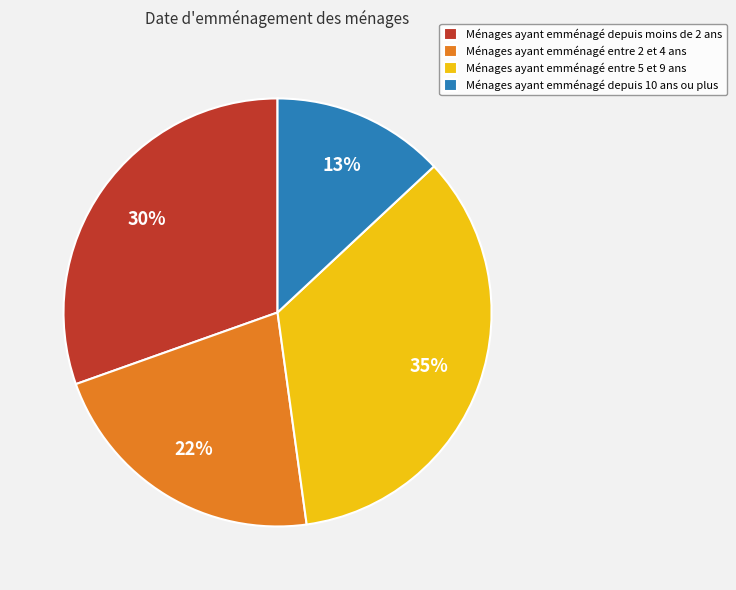

Do Ménages ayant emménagé depuis moins de 2 ans and Ménages ayant emménagé entre 2 et 4 ans together represent more than half of the pie?

Yes